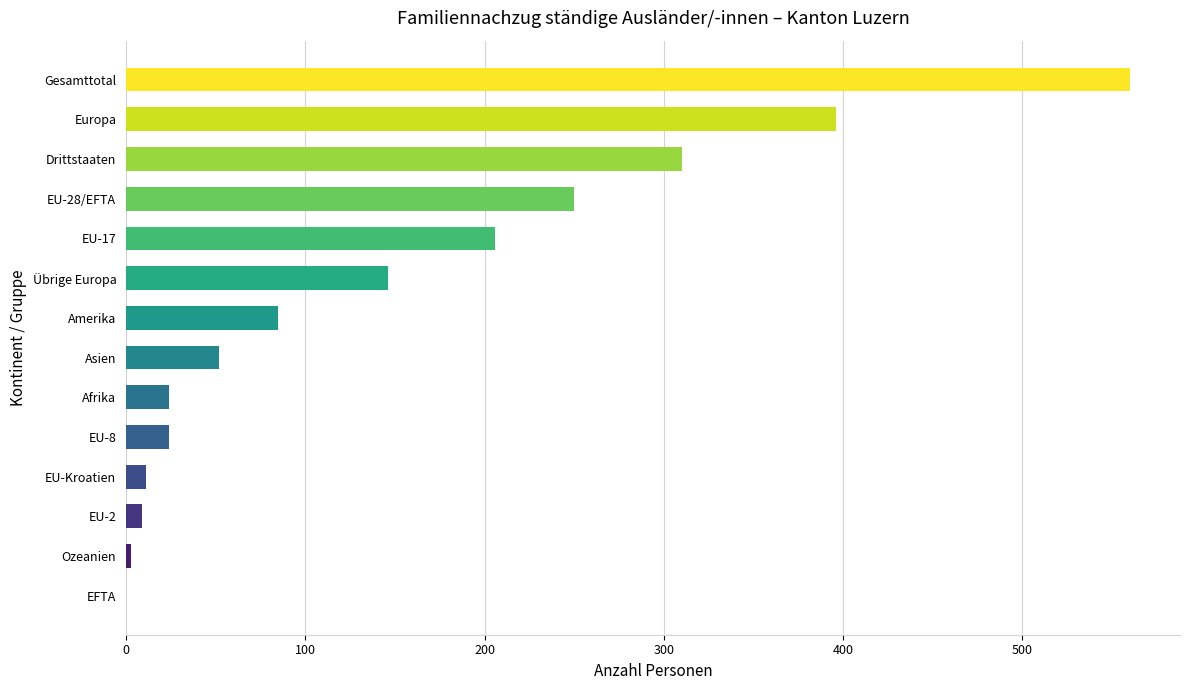

What is the change in value from EFTA to Europa?

+396